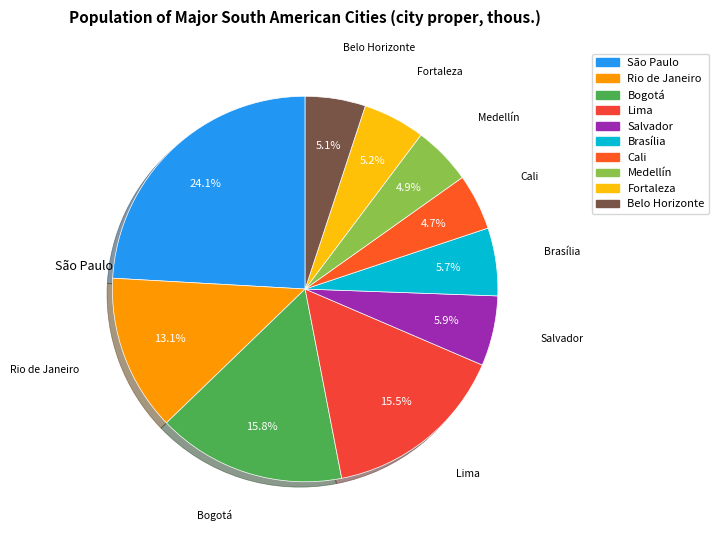

Which slice is the largest?

São Paulo